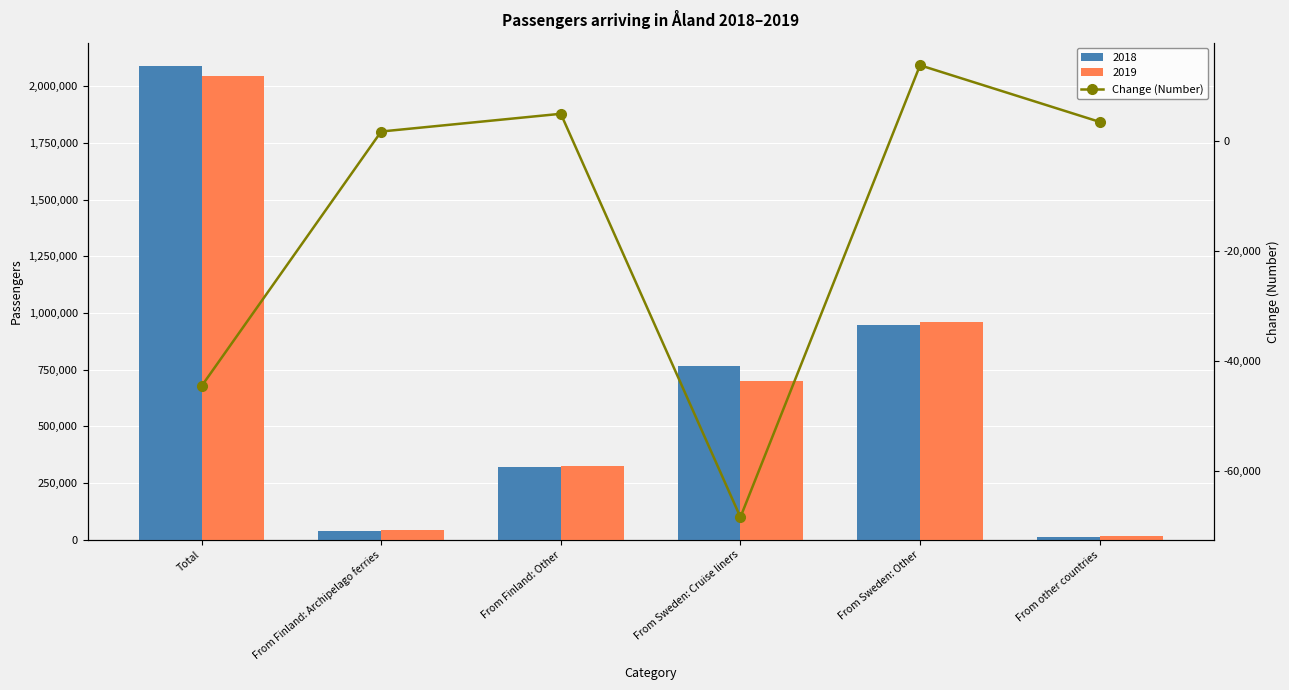

What is the difference between the values at From Finland: Other and From other countries?

1471.0